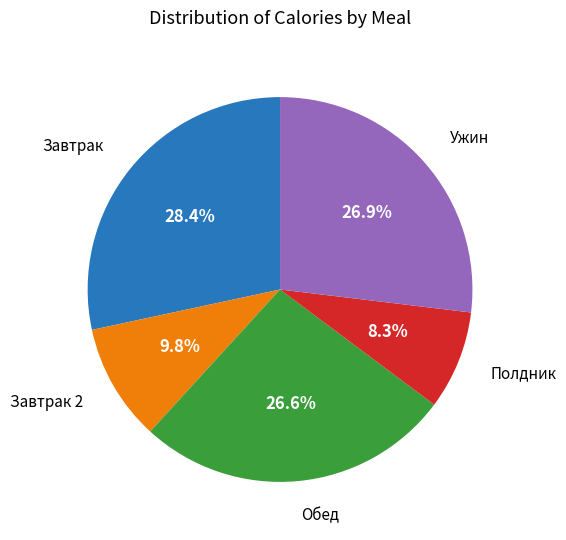

Is there any slice that represents more than half of the pie?

No